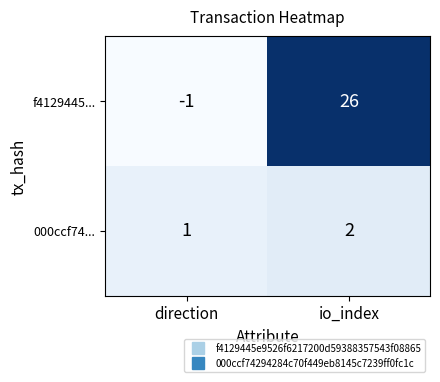

The value of f4129445... at io_index is 26. True or false?

True